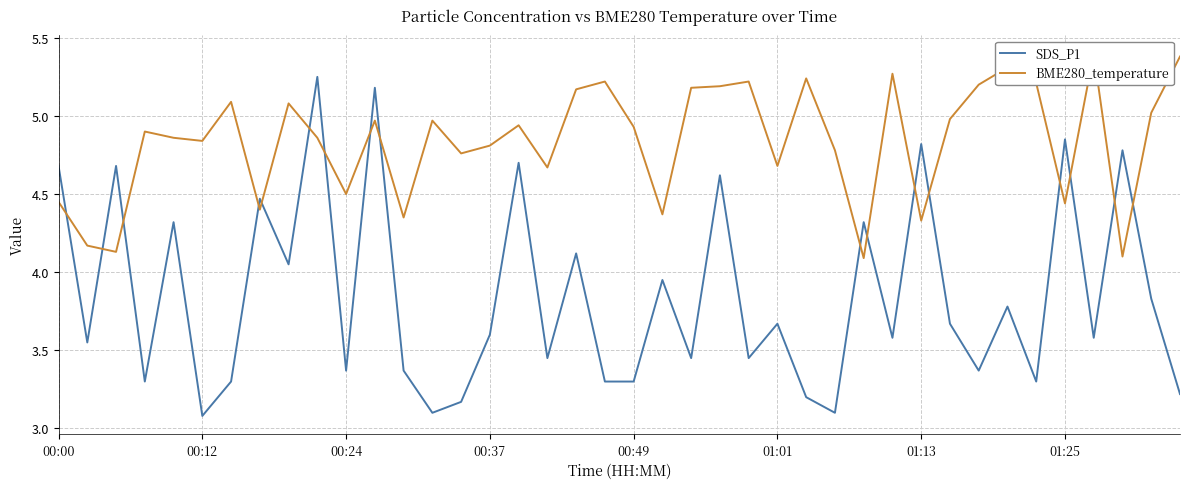

How many data points does each series have?

40